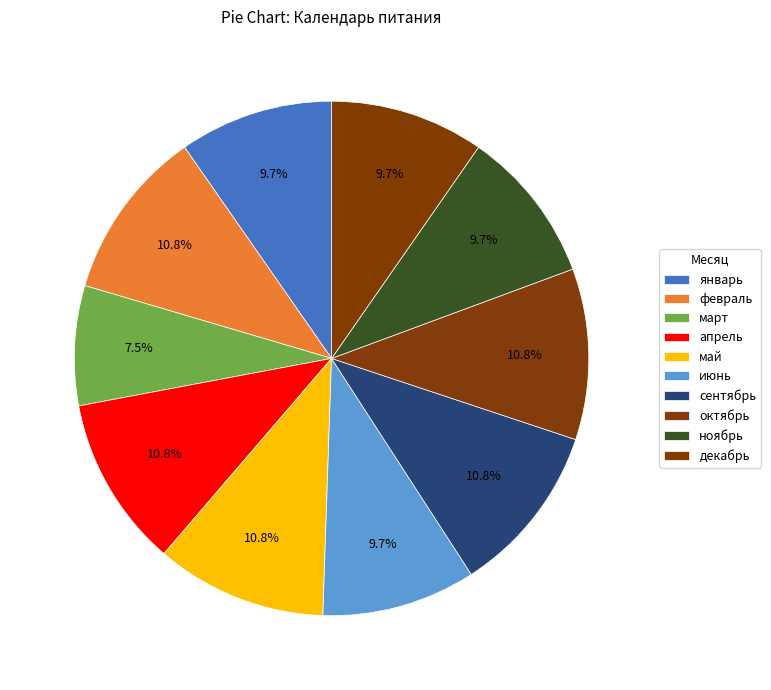

Count the number of slices in the pie.

10